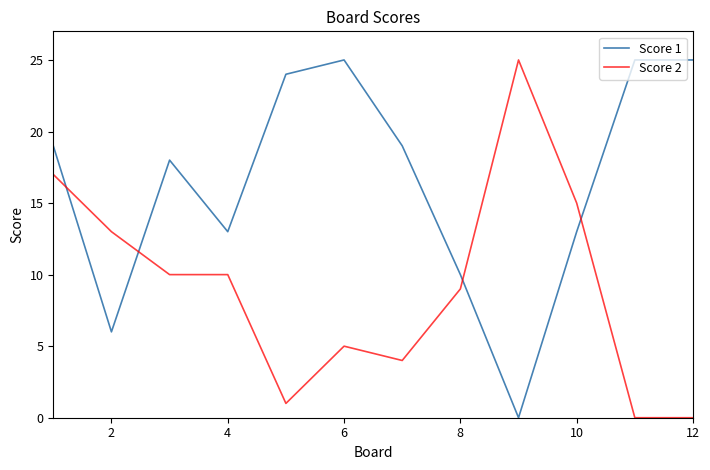

Which series has the largest total across all categories?

Score 1